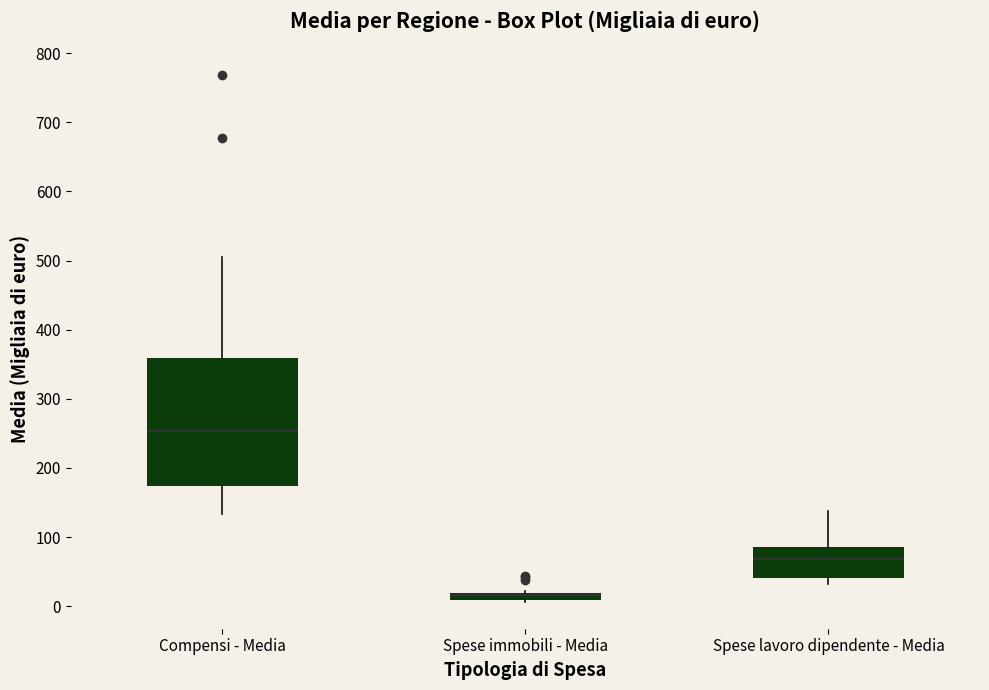

Comparing the boxes themselves (not the whiskers), which one is the tallest?

Compensi - Media